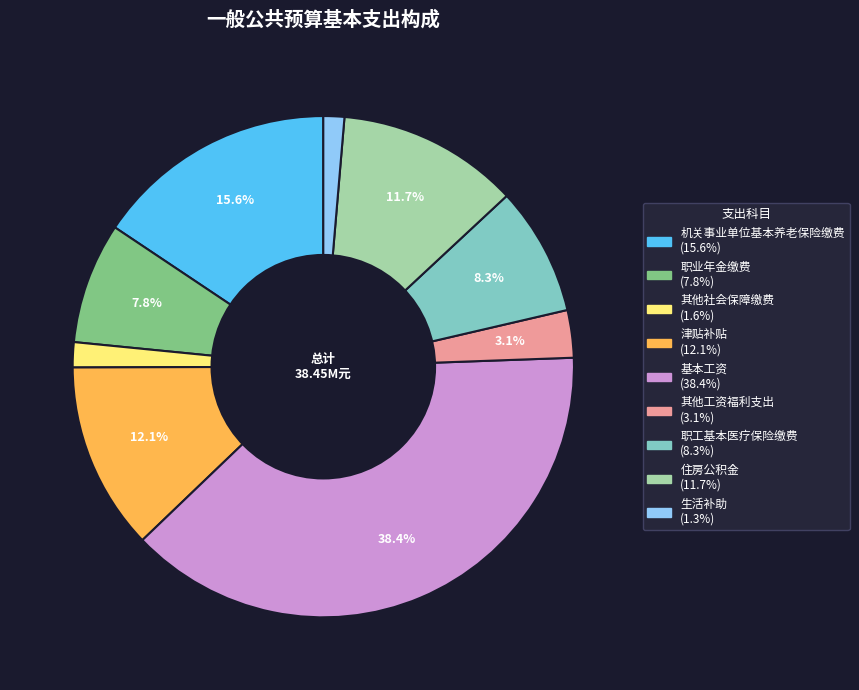

Which slice is the largest?

基本工资